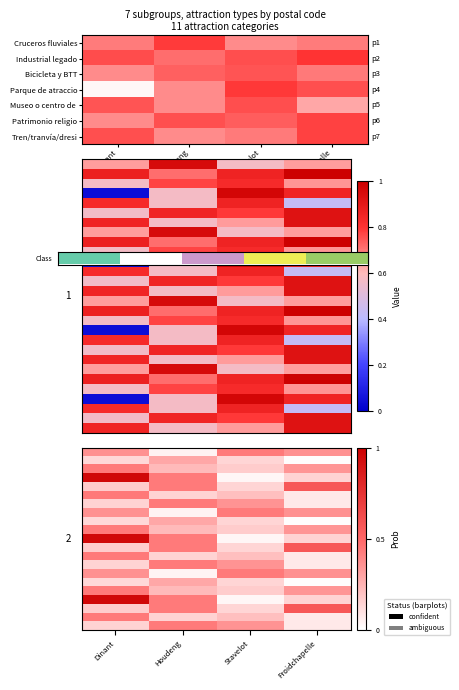

True or false: Museo o centro de interpretación has a value of 0.4 at Froidchapelle.

True